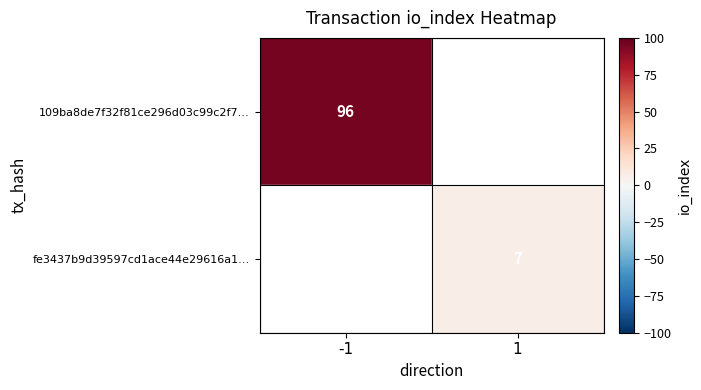

What is the greatest value displayed?

96